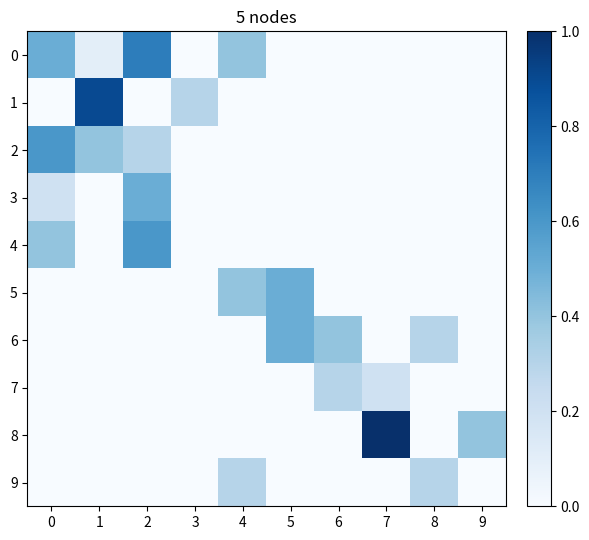

At how many categories does at least one series exceed 0?

10